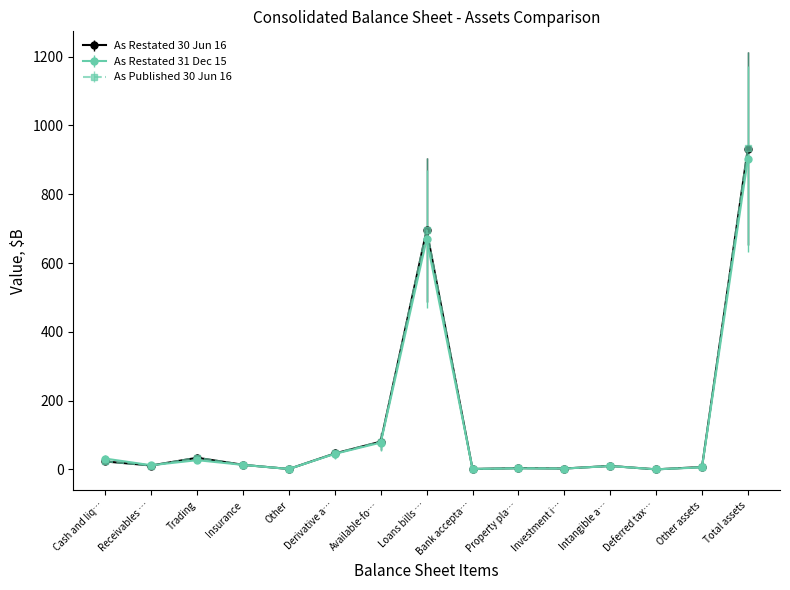

What position from the left is Trading?

3